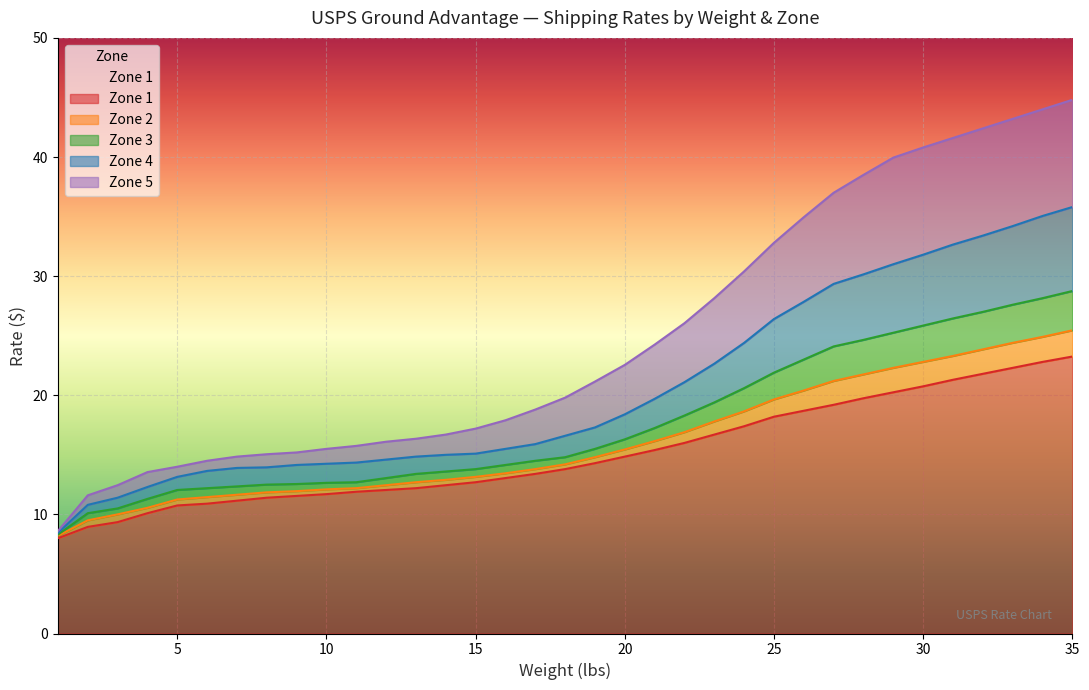

Rank the categories by Zone 3 value from lowest to highest.

1, 2, 3, 4, 5, 6, 7, 8, 9, 10, 11, 12, 13, 14, 15, 16, 17, 18, 19, 20, 21, 22, 23, 24, 25, 26, 27, 28, 29, 30, 31, 32, 33, 34, 35